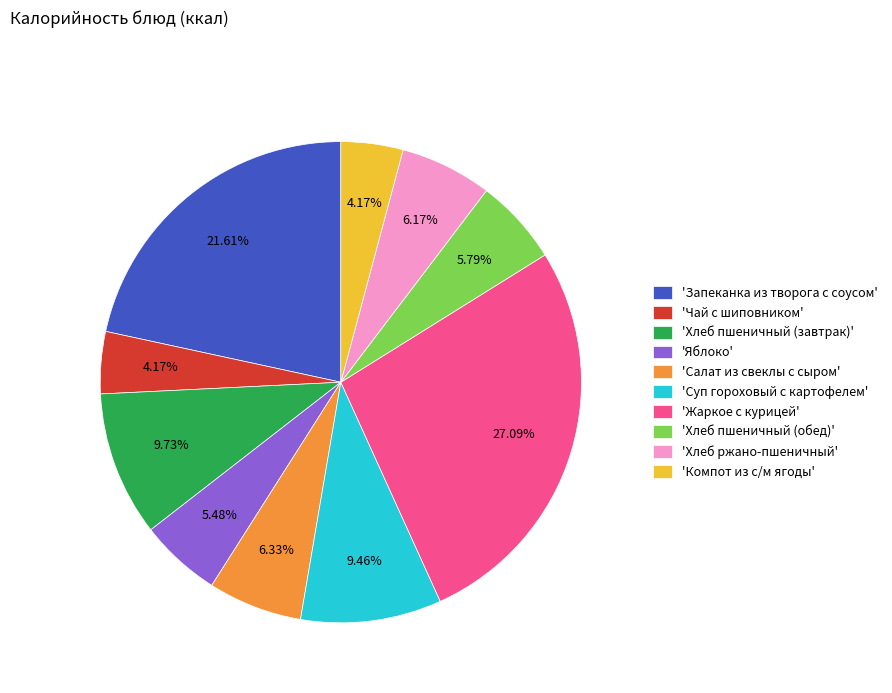

Combined, do 'Салат из свеклы с сыром' and 'Запеканка из творога с соусом' account for over 50%?

No